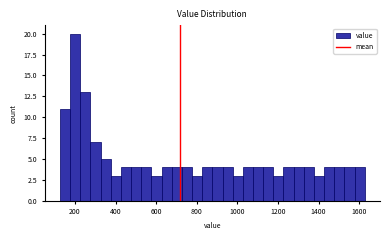

Read against the x-axis, roughly where is the centre of the tallest bar?

200